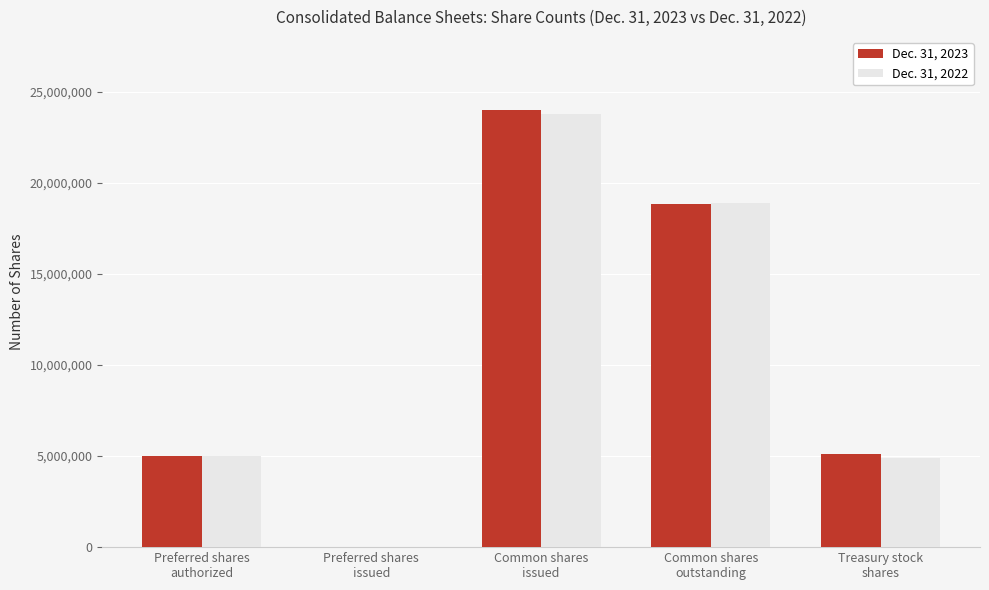

What is the greatest value displayed?

23982132